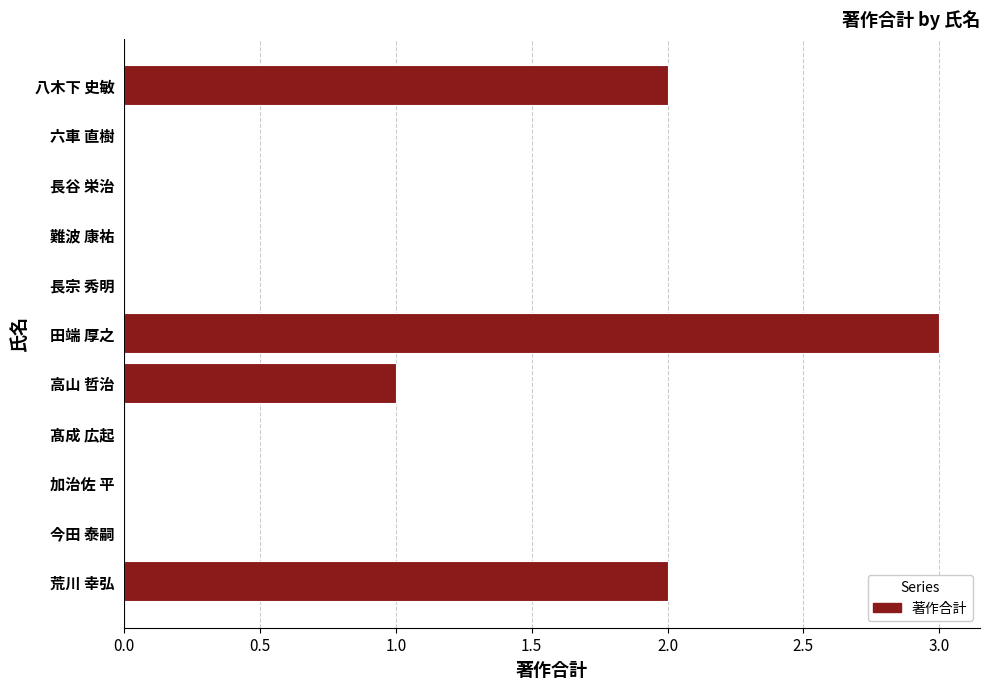

Is it true that the value at 髙成 広起 is 2?

False